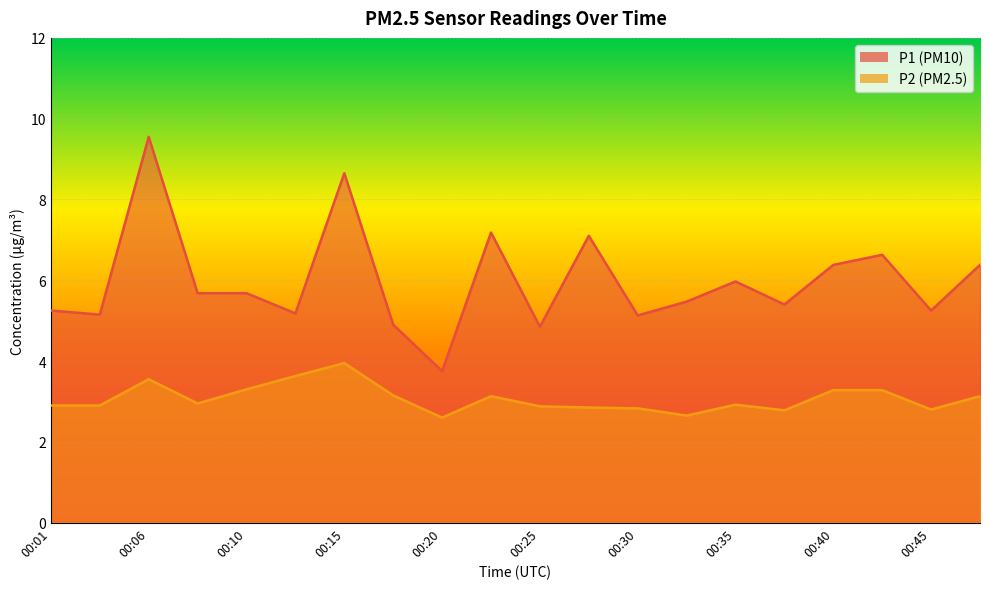

True or false: P1 and P2 cross at least once.

False